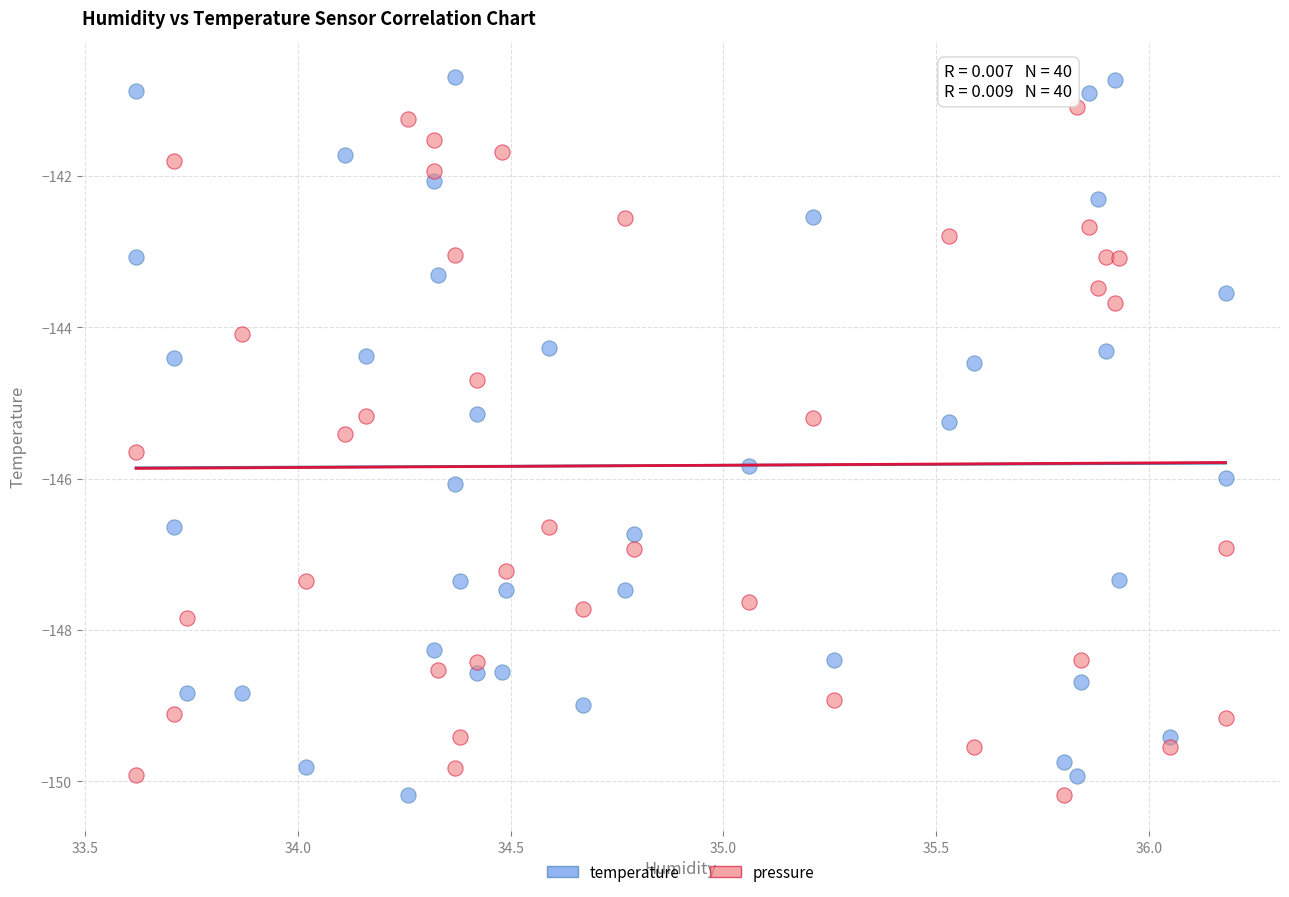

What is the X range (max minus min) for the scatter plot?

2.6